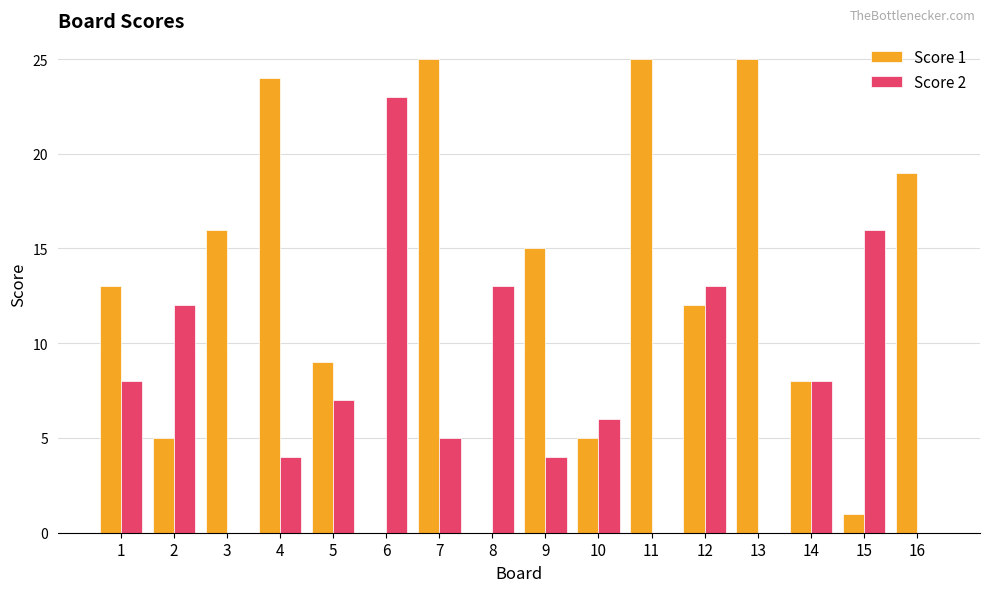

What is the total value across all series at 15?

17